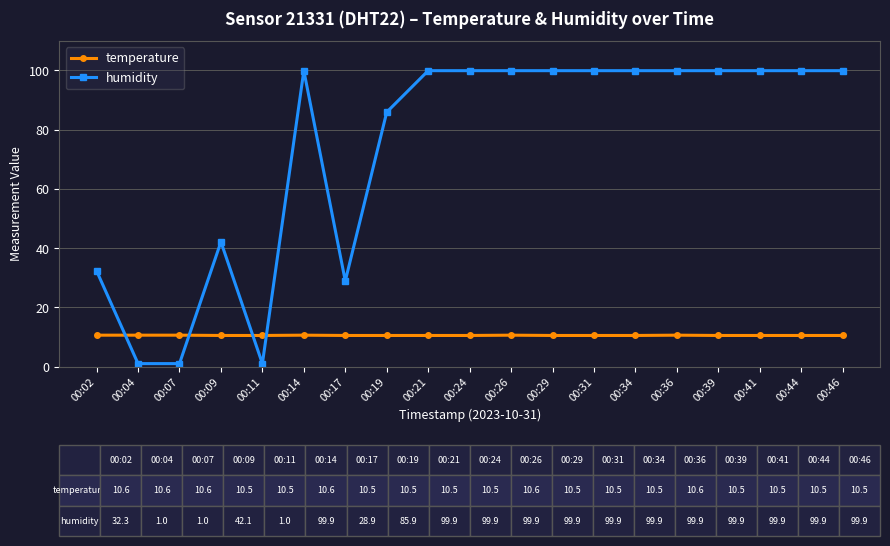

How many lines are shown in the chart?

2